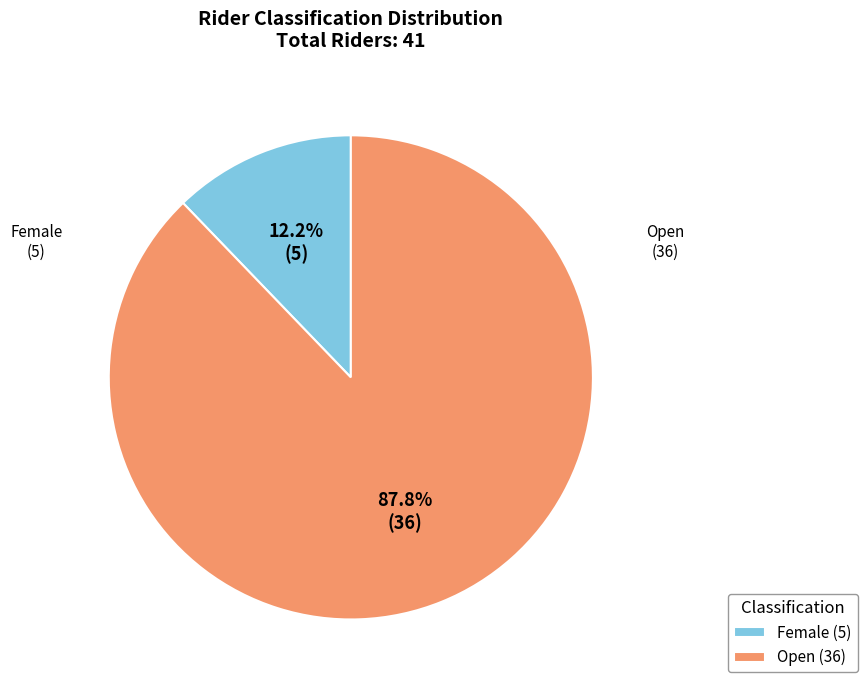

What is the largest slice in the pie chart?

Open